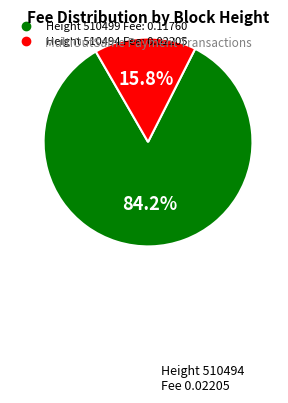

Count the number of slices in the pie.

2